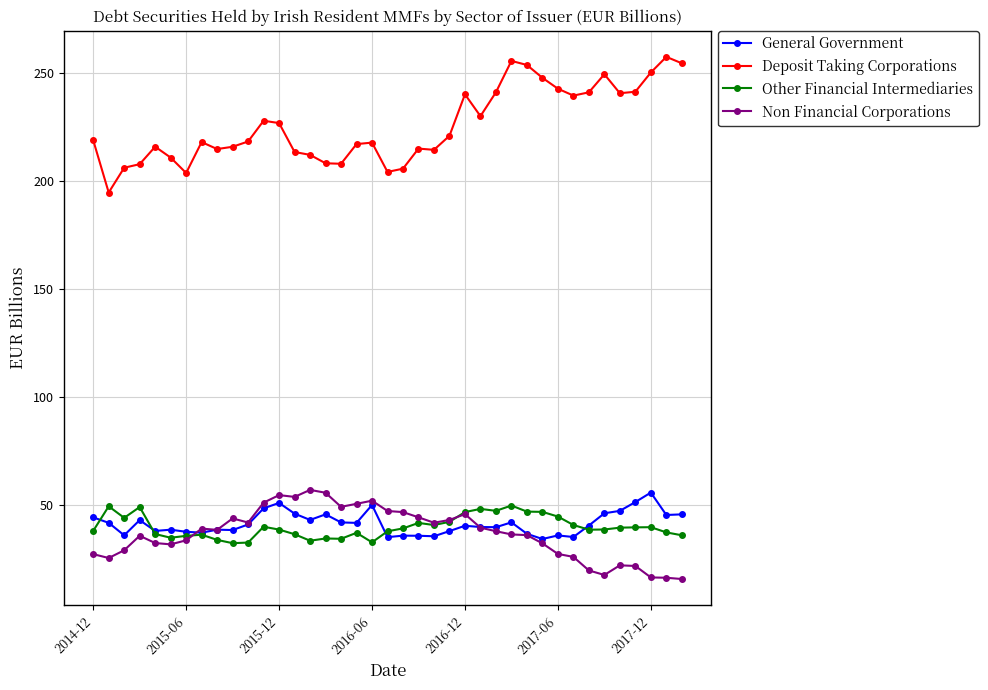

Which series has the largest range (max minus min)?

Deposit Taking Corporations